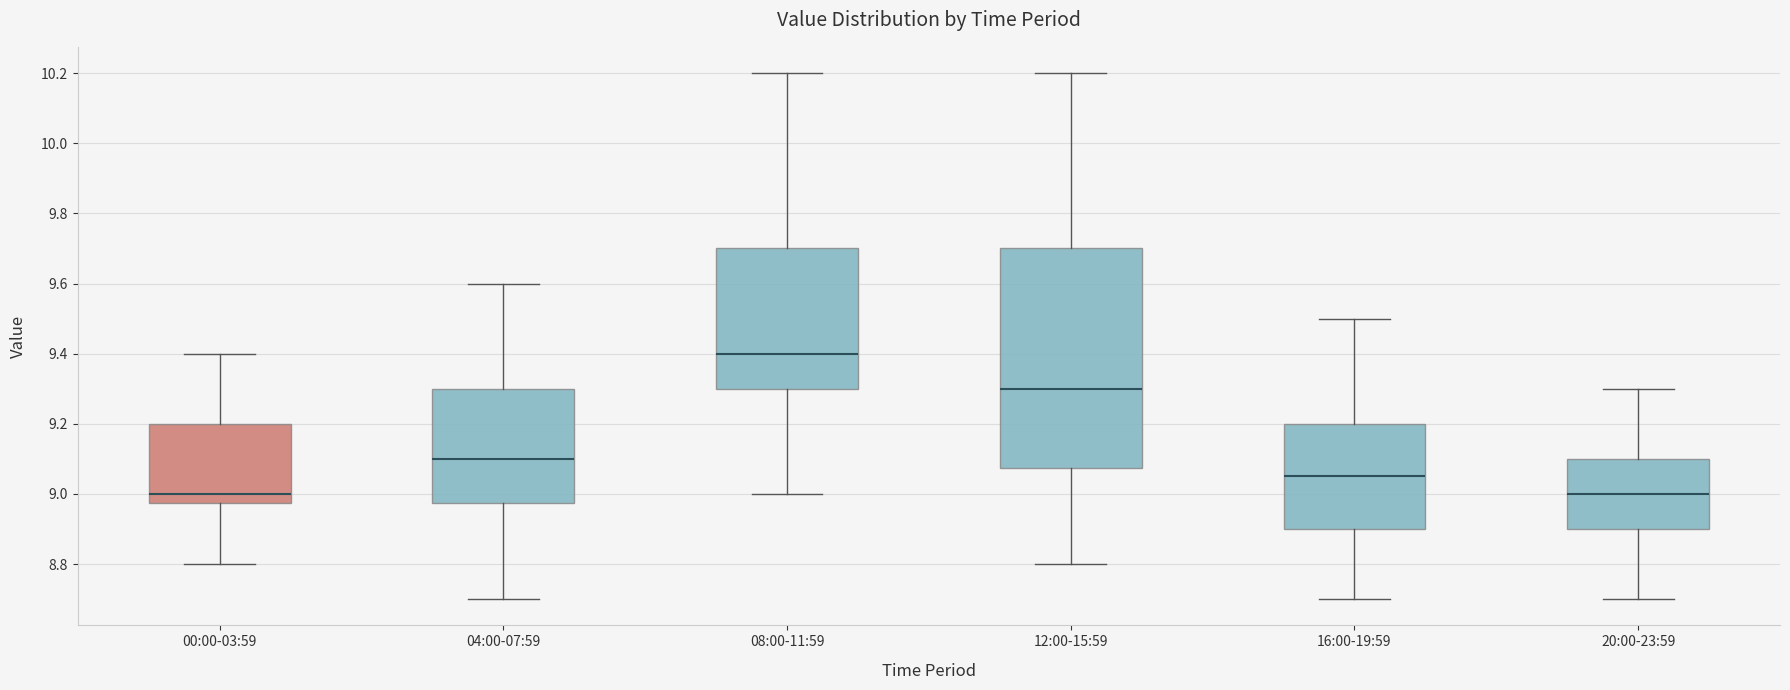

Which box's median line is the highest?

08:00-11:59